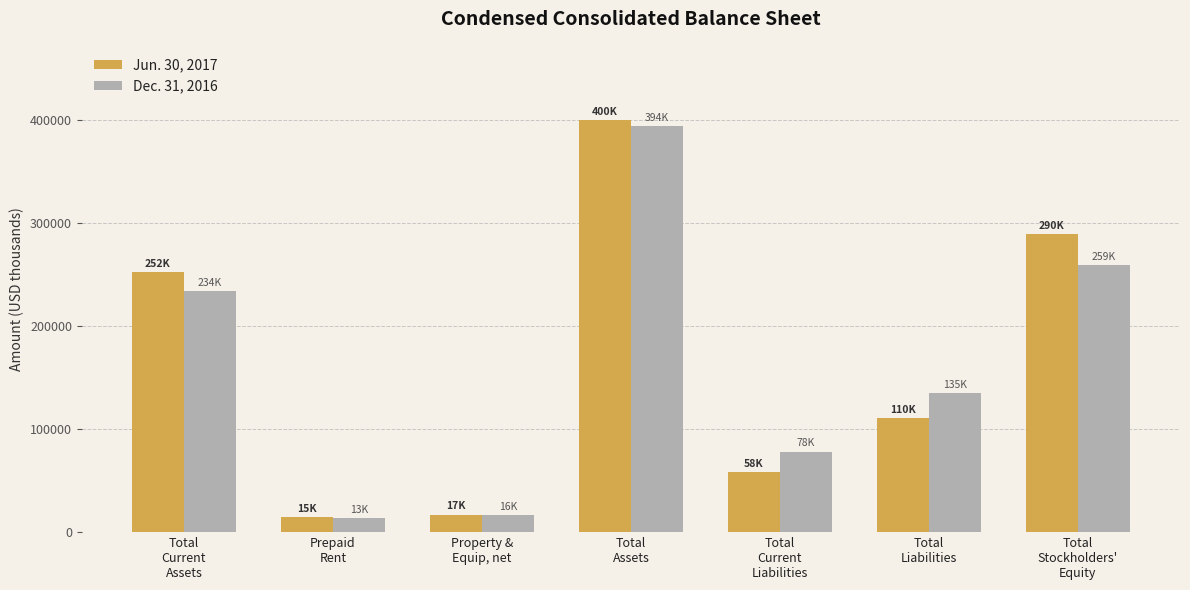

List the series in order of their overall mean, lowest first.

Dec. 31, 2016, Jun. 30, 2017